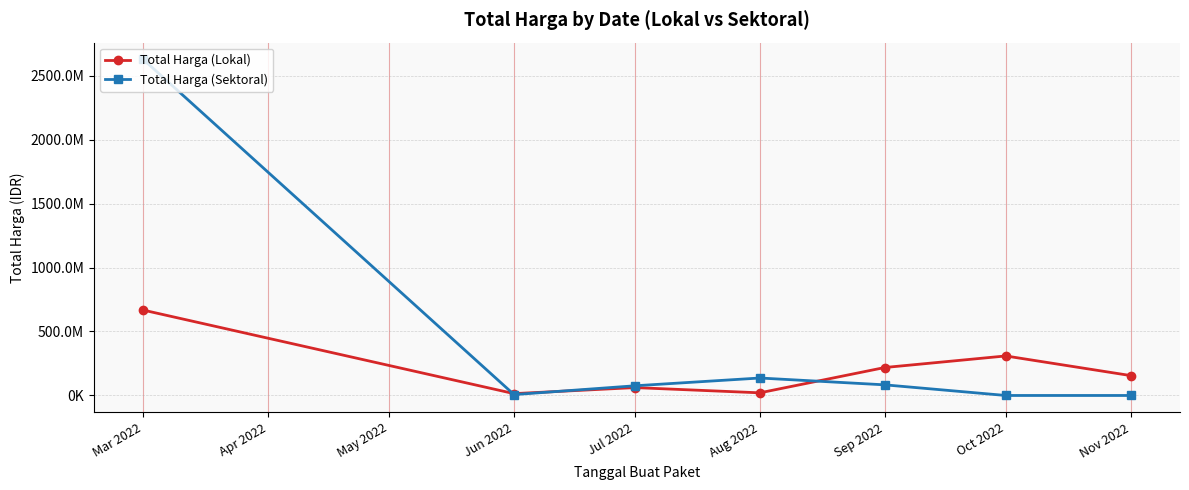

After their last crossing, which series has the higher values: Total Harga (Sektoral) or Total Harga (Lokal)?

Total Harga (Lokal)